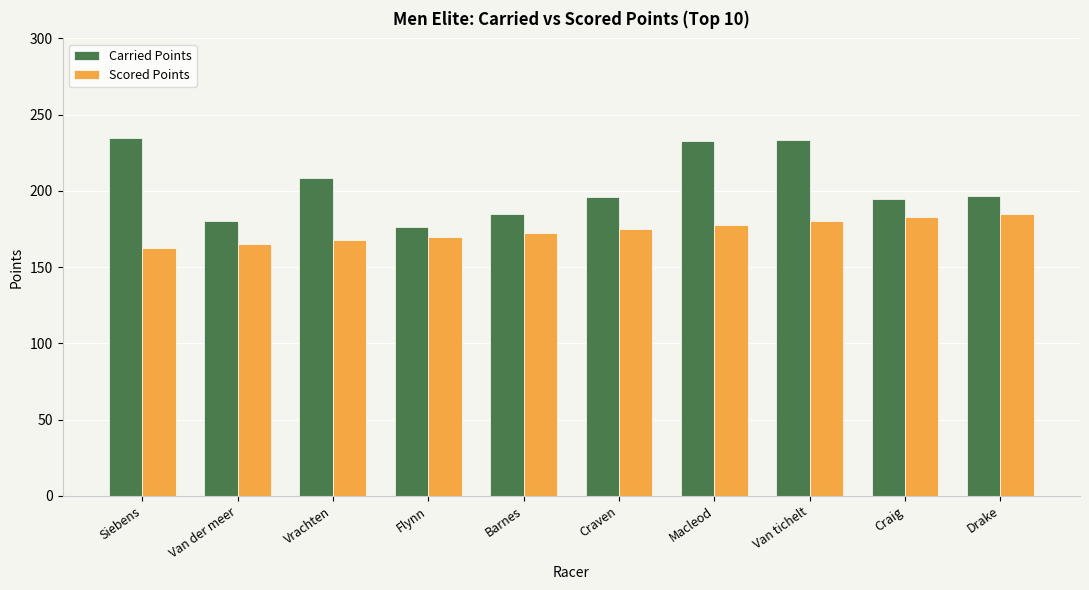

What is the approximate value of Carried Points at Van der meer?

180.3